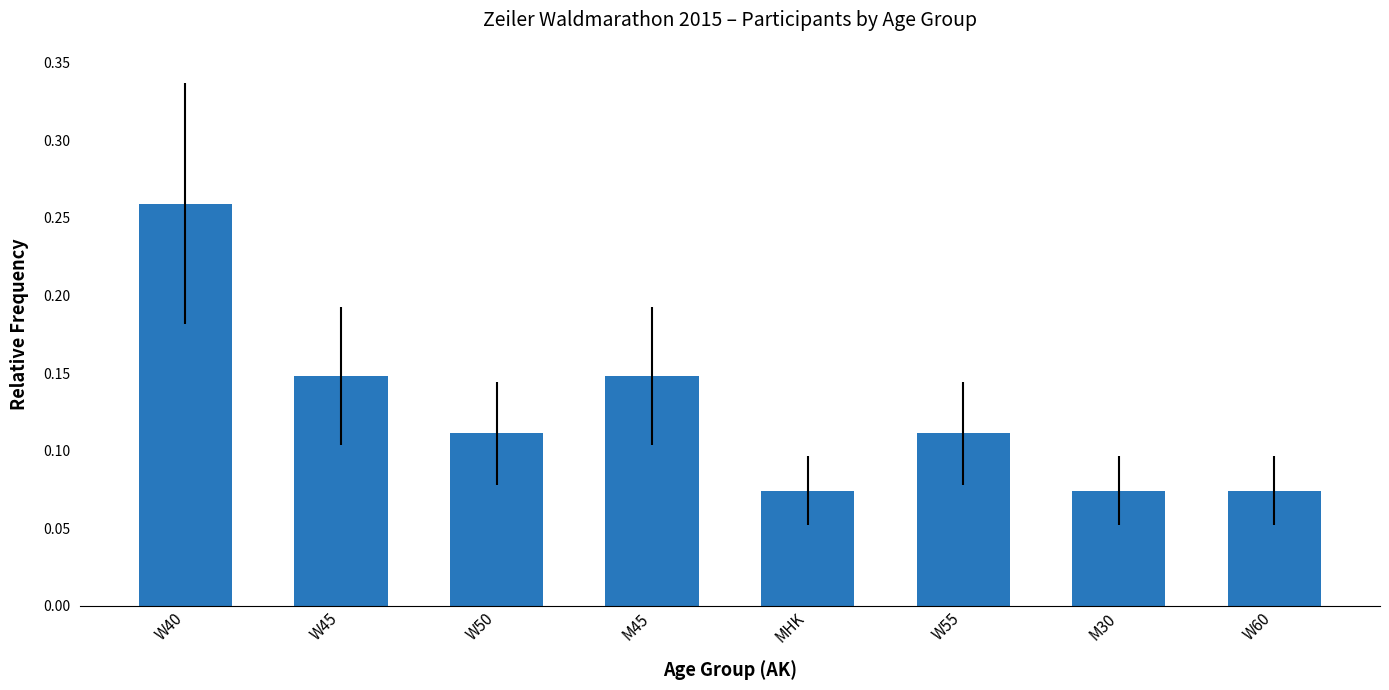

What is the label of the 6th bar from the left?

W55